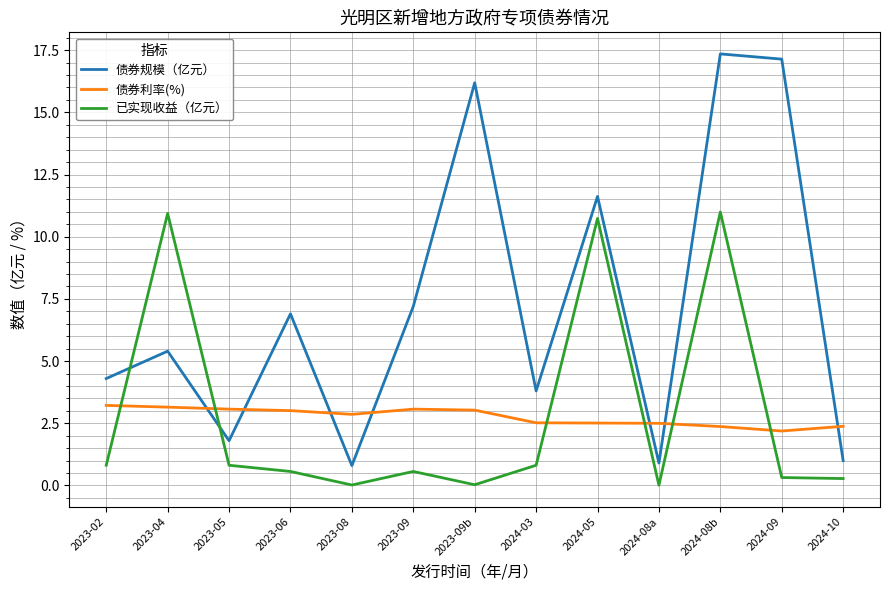

What are all the series names shown in the legend?

债券规模（亿元）, 债券利率(%), 已实现收益（亿元）